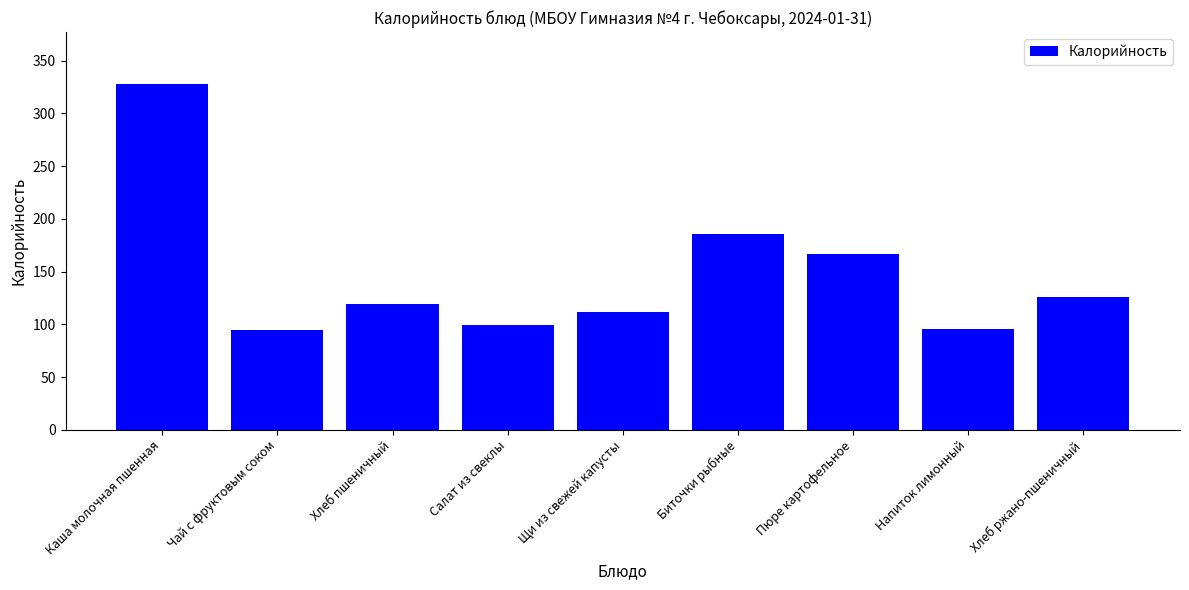

Approximately how many times larger is the value at Хлеб пшеничный compared to Чай с фруктовым соком?

1.3